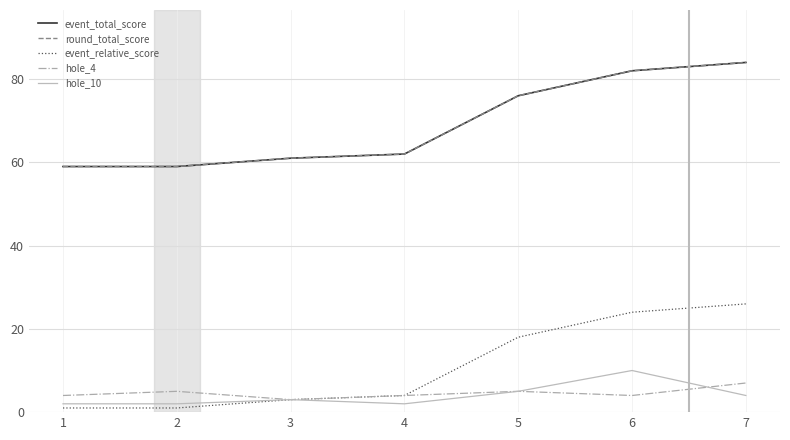

How many lines are shown in the chart?

5